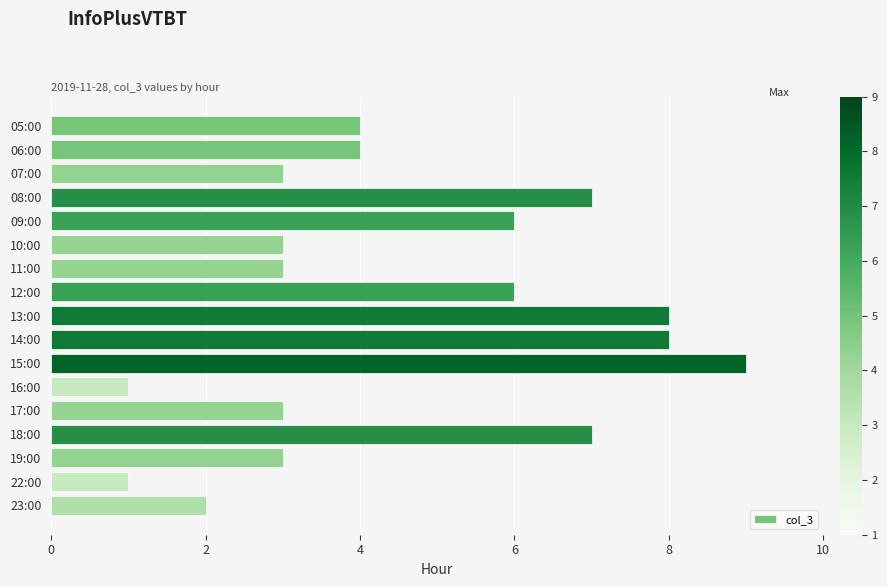

Which has a higher value, 06:00 or 07:00?

06:00